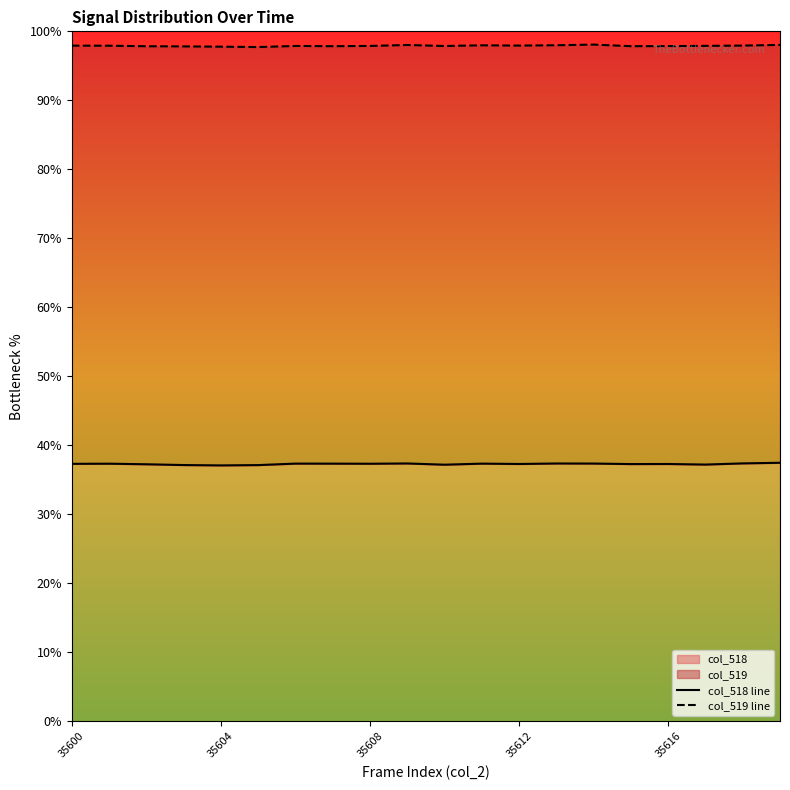

True or false: col_518 has a value of 64.4 at 35608.

False